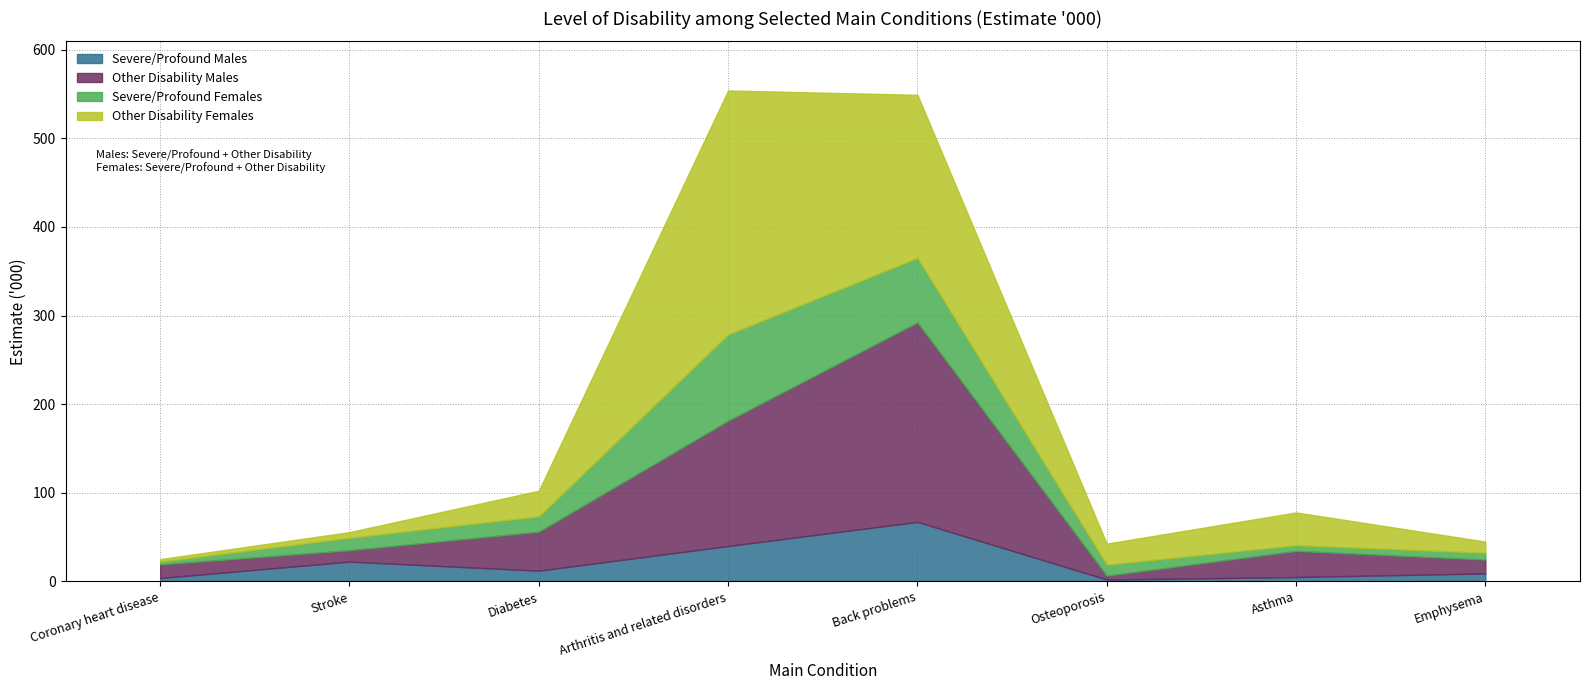

How many intersections are there between Severe/Profound Females and Other Disability Females?

1